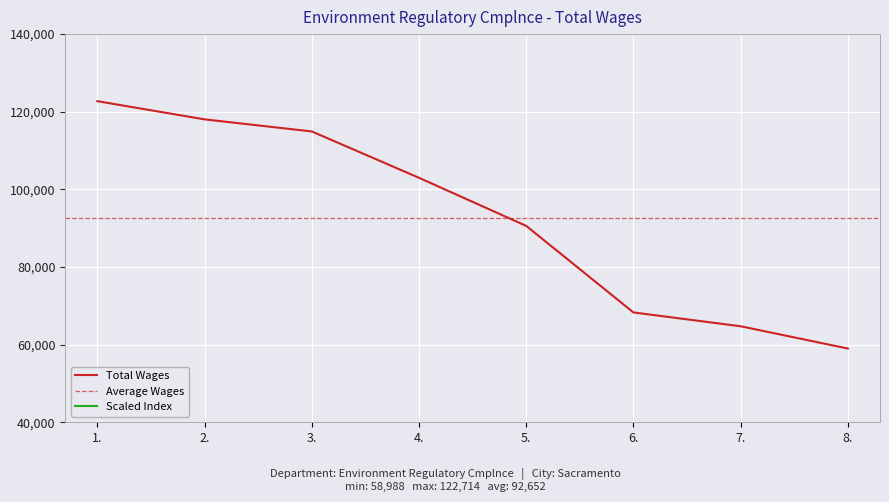

Rank the categories by Total Wages value from lowest to highest.

8., 7., 6., 5., 4., 3., 2., 1.